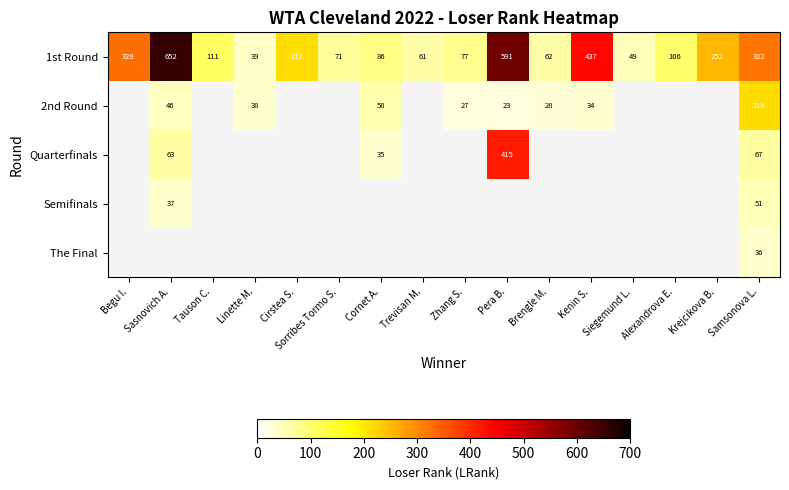

Which has a higher value, Samsonova L. or Sorribes Tormo S.?

Samsonova L.